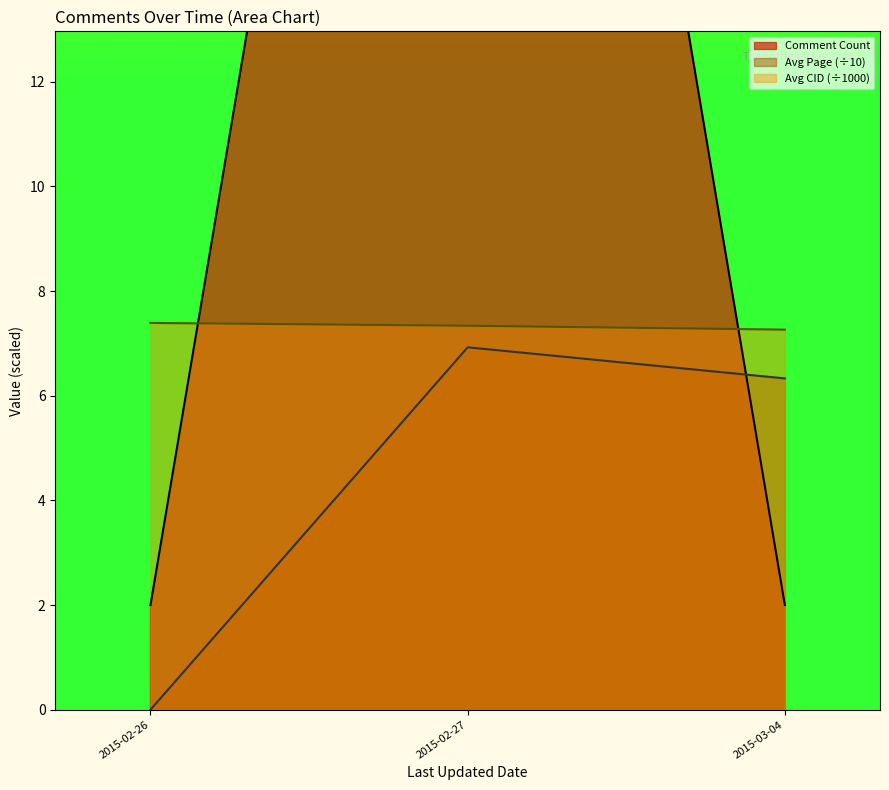

At which label does Avg Page (÷10) reach its peak?

2015-02-27